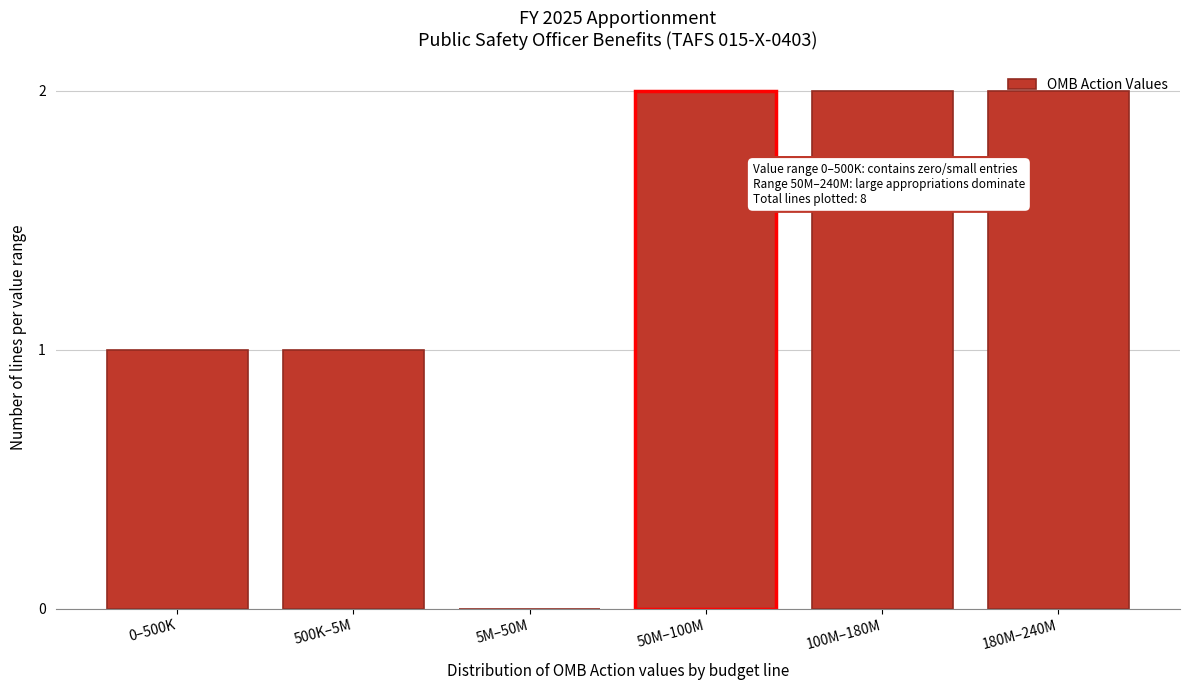

The chart shows a value of 1 at 500K–5M. True or false?

True